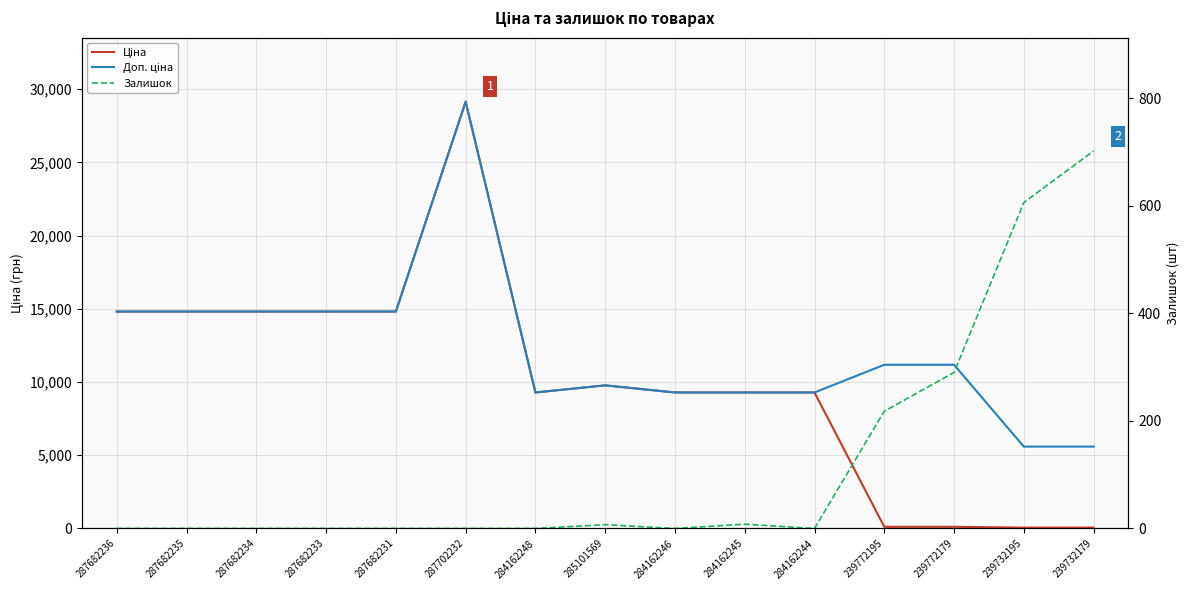

True or false: Ціна and Залишок intersect in this chart.

True